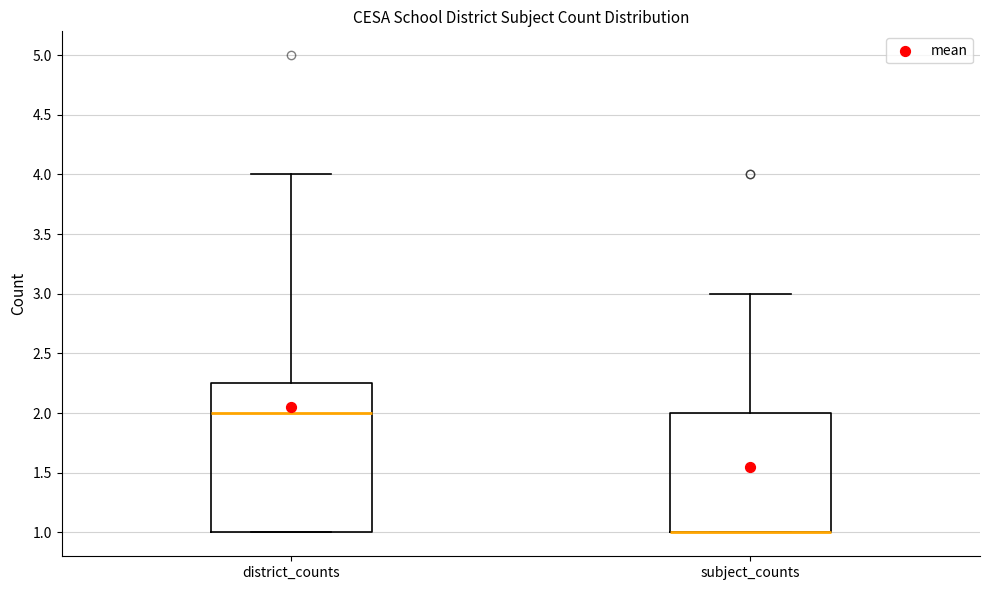

Comparing the boxes themselves (not the whiskers), which one is the tallest?

district_counts